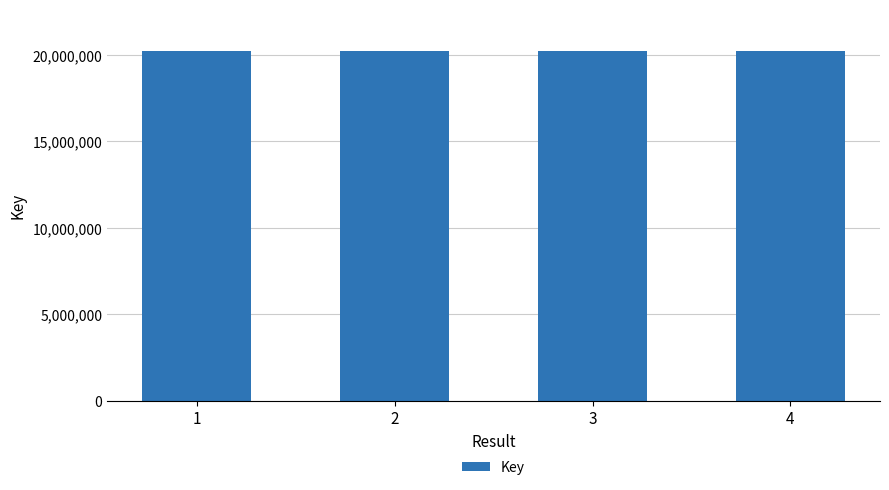

How many values are between 20203669 and 20203868?

3